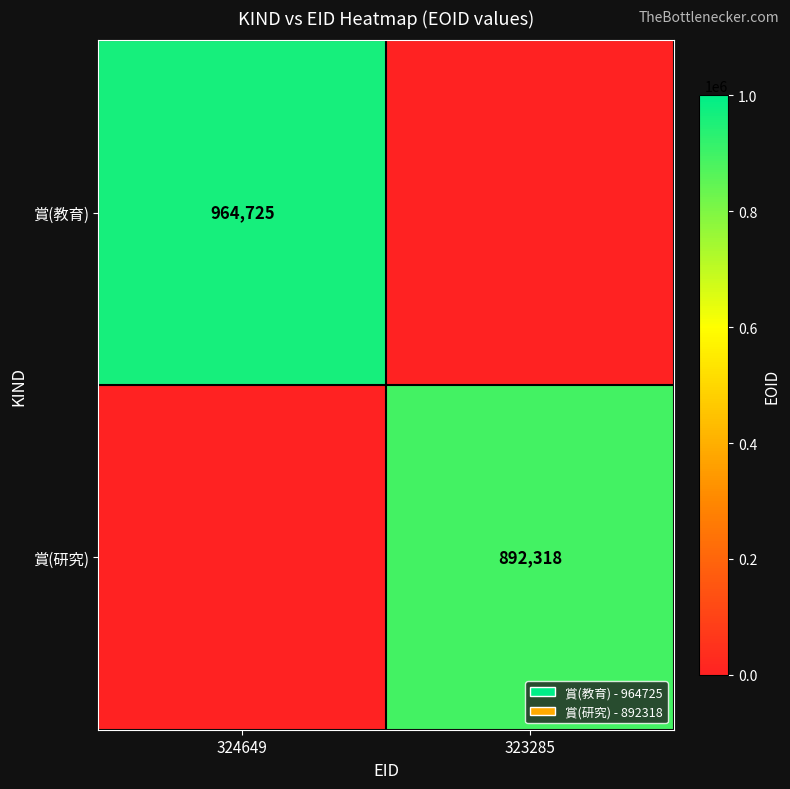

The value of 賞(教育) at 324649 is 317734. True or false?

False